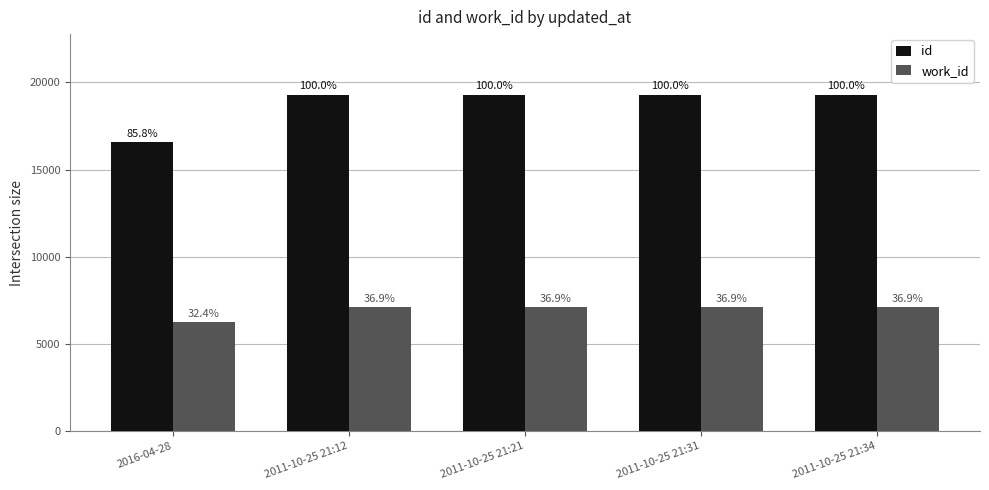

Which series has the largest total across all categories?

id